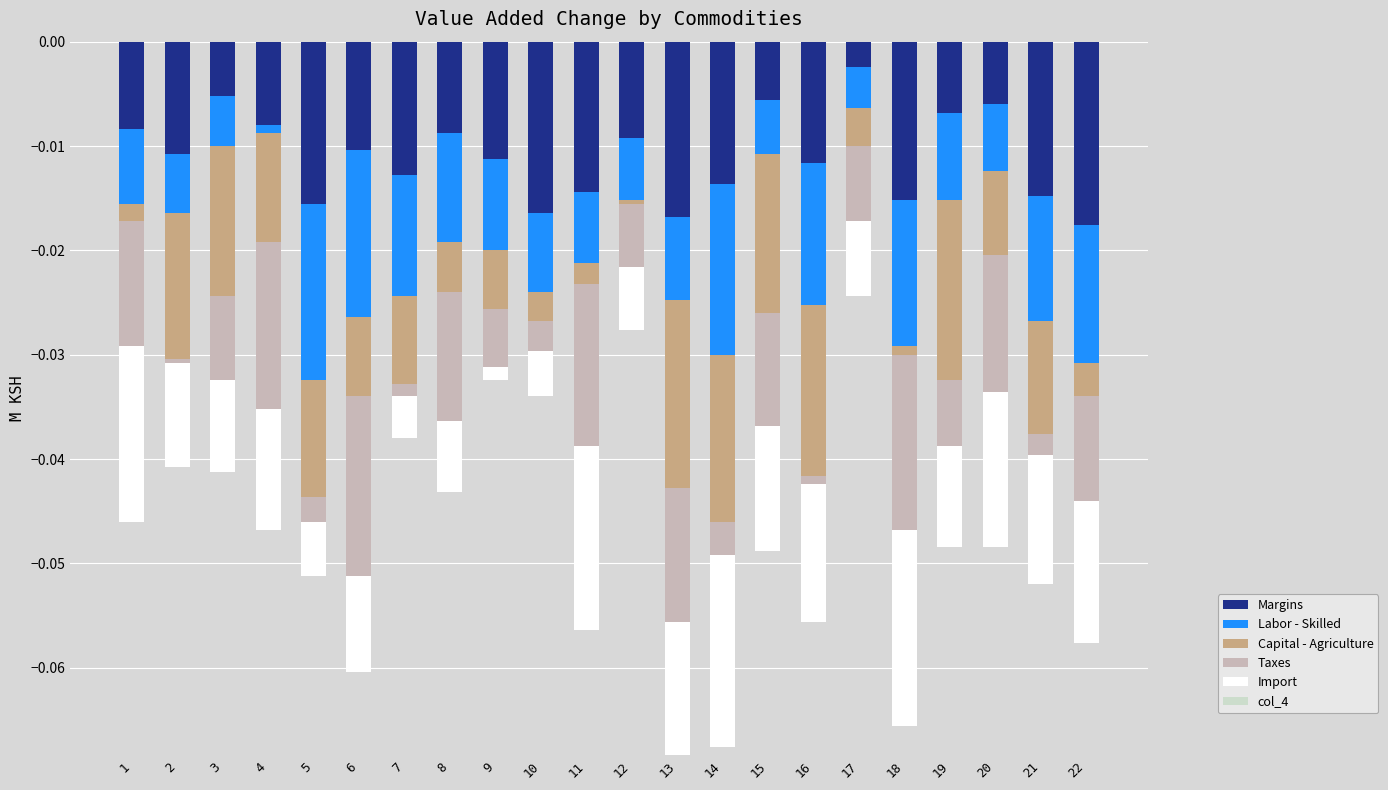

Reading left to right, what are all the values shown in this chart?

Margins: 1=-0.0	2=-0.0	3=-0.0	4=-0.0	5=-0.0	6=-0.0	7=-0.0	8=-0.0	9=-0.0	10=-0.0	11=-0.0	12=-0.0	13=-0.0	14=-0.0	15=-0.0	16=-0.0	17=-0.0	18=-0.0	19=-0.0	20=-0.0	21=-0.0	22=-0.0
Labor - Skilled: 1=-0.0	2=-0.0	3=-0.0	4=-0.0	5=-0.0	6=-0.0	7=-0.0	8=-0.0	9=-0.0	10=-0.0	11=-0.0	12=-0.0	13=-0.0	14=-0.0	15=-0.0	16=-0.0	17=-0.0	18=-0.0	19=-0.0	20=-0.0	21=-0.0	22=-0.0
Capital - Agriculture: 1=-0.0	2=-0.0	3=-0.0	4=-0.0	5=-0.0	6=-0.0	7=-0.0	8=-0.0	9=-0.0	10=-0.0	11=-0.0	12=-0.0	13=-0.0	14=-0.0	15=-0.0	16=-0.0	17=-0.0	18=-0.0	19=-0.0	20=-0.0	21=-0.0	22=-0.0
Taxes: 1=-0.0	2=-0.0	3=-0.0	4=-0.0	5=-0.0	6=-0.0	7=-0.0	8=-0.0	9=-0.0	10=-0.0	11=-0.0	12=-0.0	13=-0.0	14=-0.0	15=-0.0	16=-0.0	17=-0.0	18=-0.0	19=-0.0	20=-0.0	21=-0.0	22=-0.0
Import: 1=-0.0	2=-0.0	3=-0.0	4=-0.0	5=-0.0	6=-0.0	7=-0.0	8=-0.0	9=-0.0	10=-0.0	11=-0.0	12=-0.0	13=-0.0	14=-0.0	15=-0.0	16=-0.0	17=-0.0	18=-0.0	19=-0.0	20=-0.0	21=-0.0	22=-0.0
col_4: 1=0.0	2=0.0	3=0.0	4=0.0	5=0.0	6=0.0	7=0.0	8=0.0	9=0.0	10=0.0	11=0.0	12=0.0	13=0.0	14=0.0	15=0.0	16=0.0	17=0.0	18=0.0	19=0.0	20=0.0	21=0.0	22=0.0